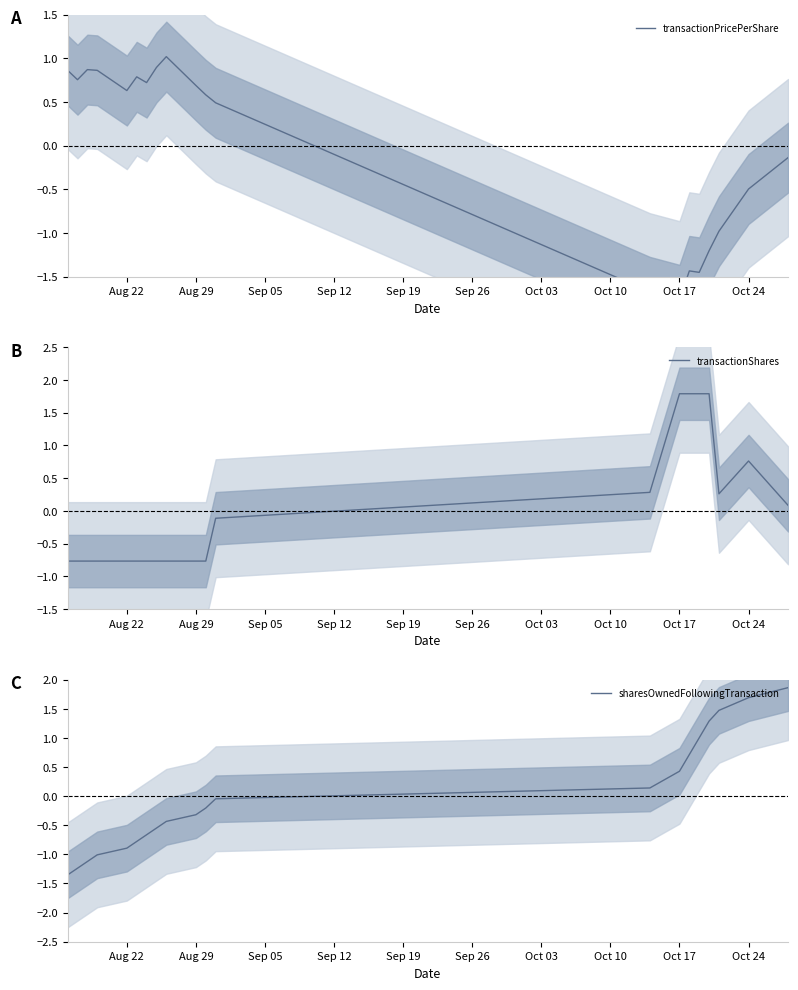

What is the minimum value shown in the chart?

-1.8